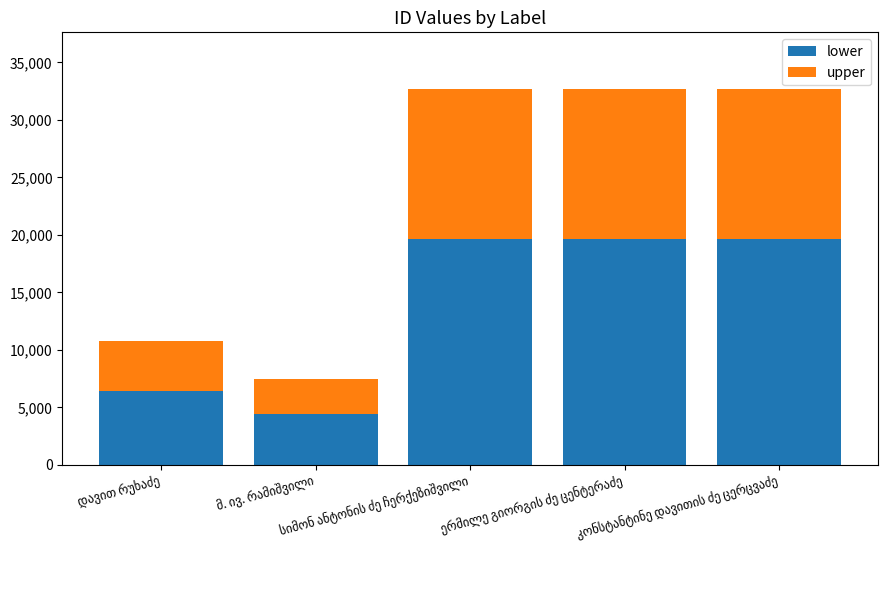

What is the difference between the maximum and minimum values in the lower series?

15161